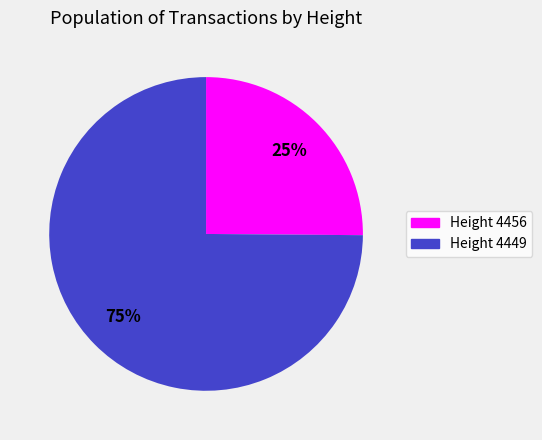

To the nearest percent, what is the difference between the largest and smallest slice percentages?

50%